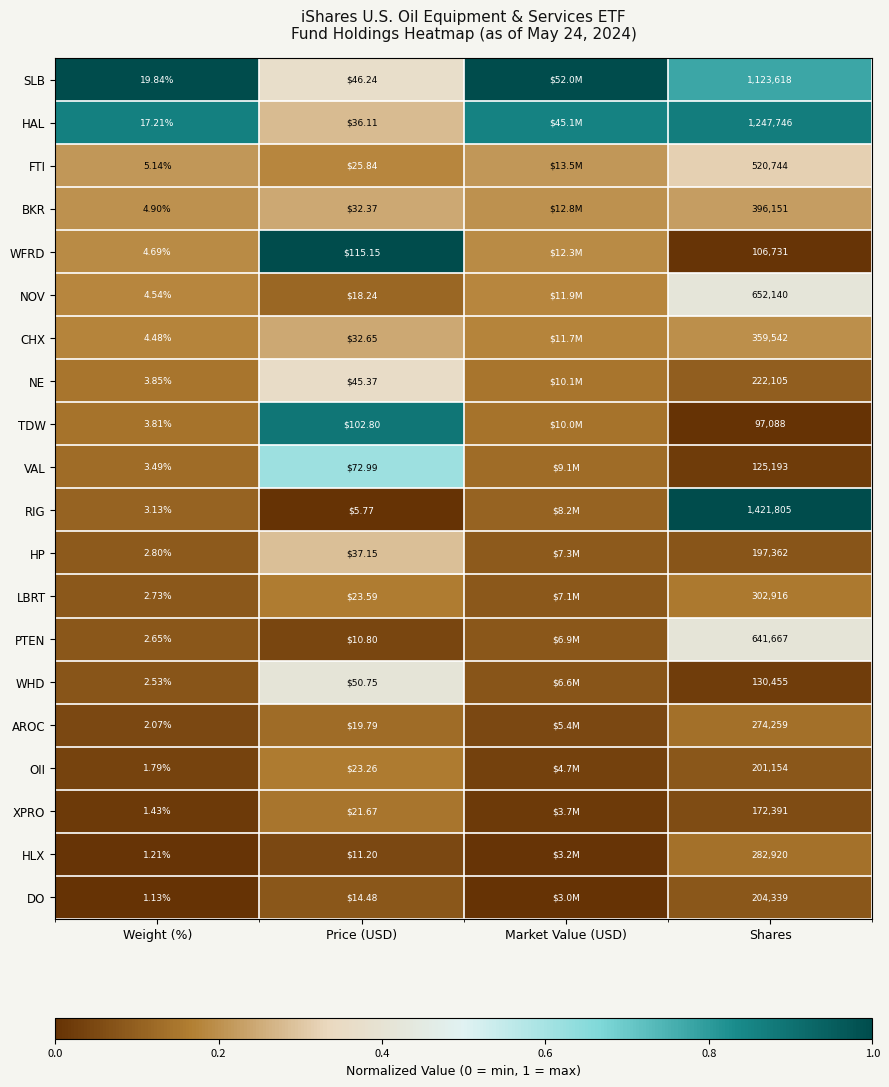

Which series changed the most between Weight (%) and Shares?

RIG